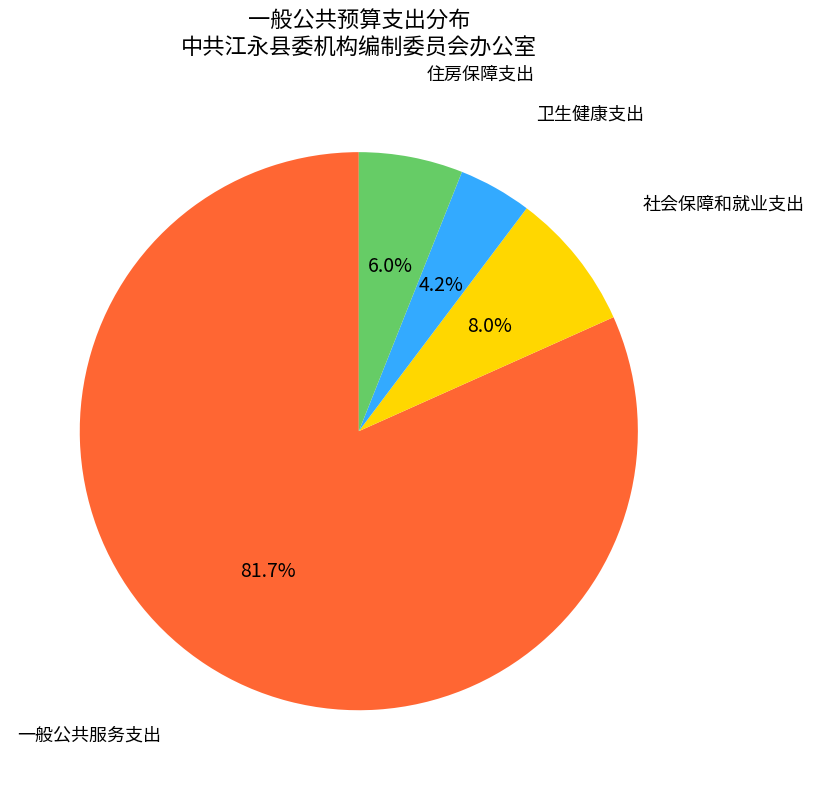

Does any single category account for the majority?

Yes